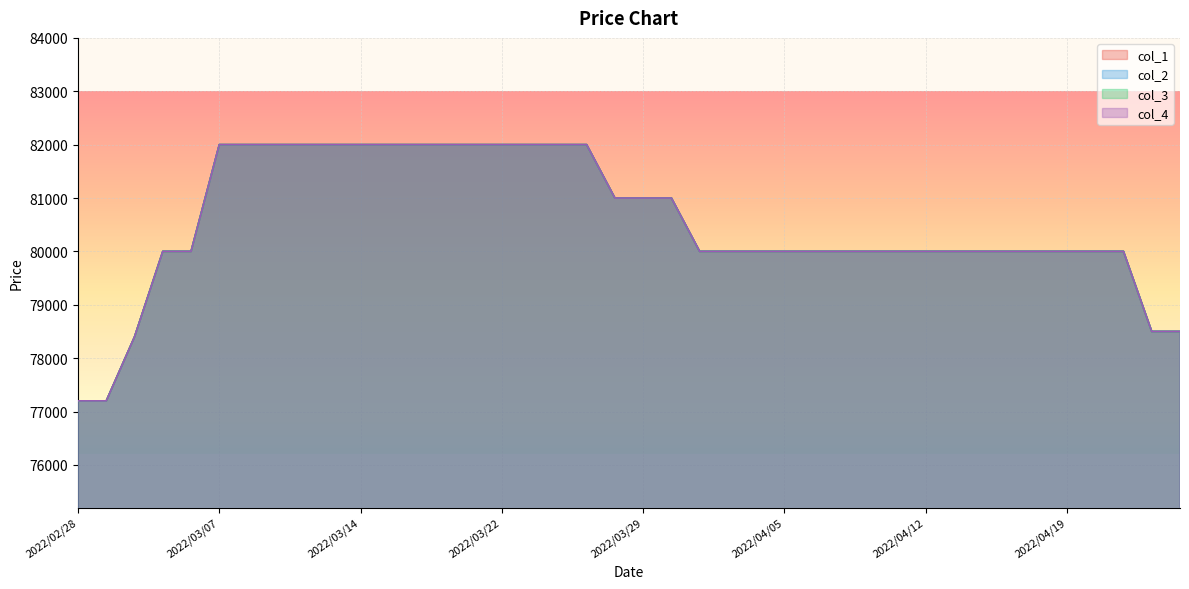

True or false: col_1 has more than 0 interior local peaks.

False